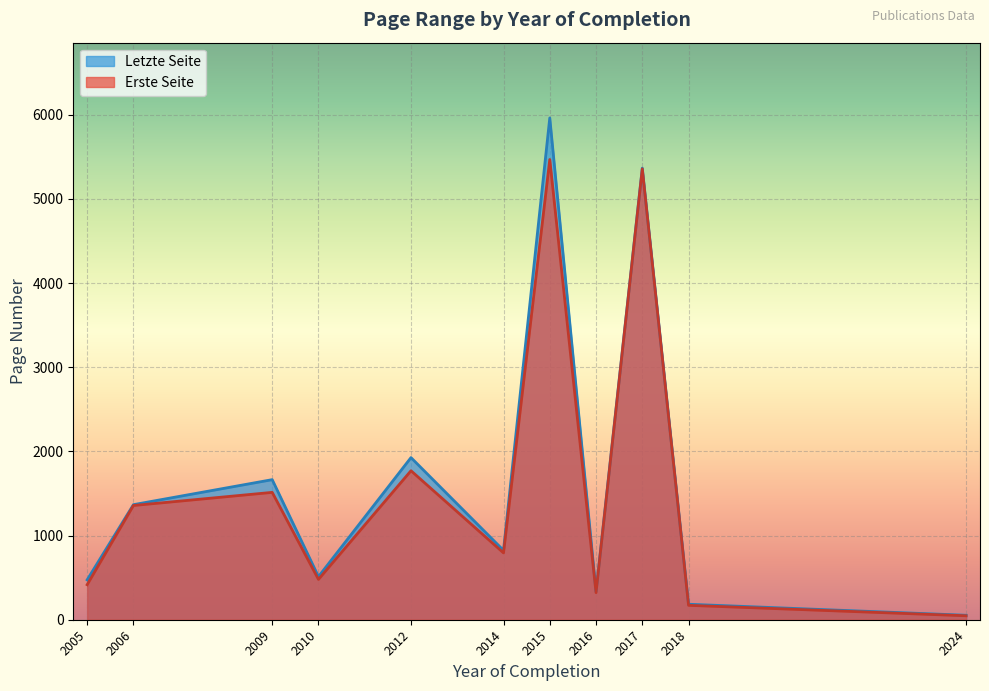

The Letzte Seite series shows 30 at 2009. True or false?

False